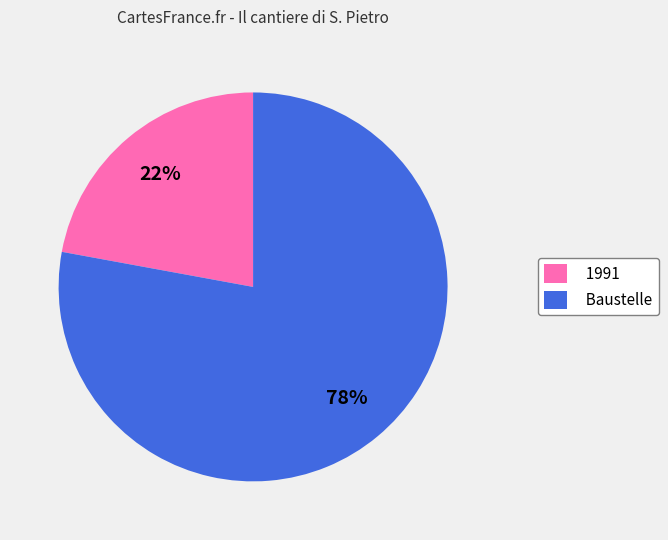

Is there a majority slice in this chart?

Yes